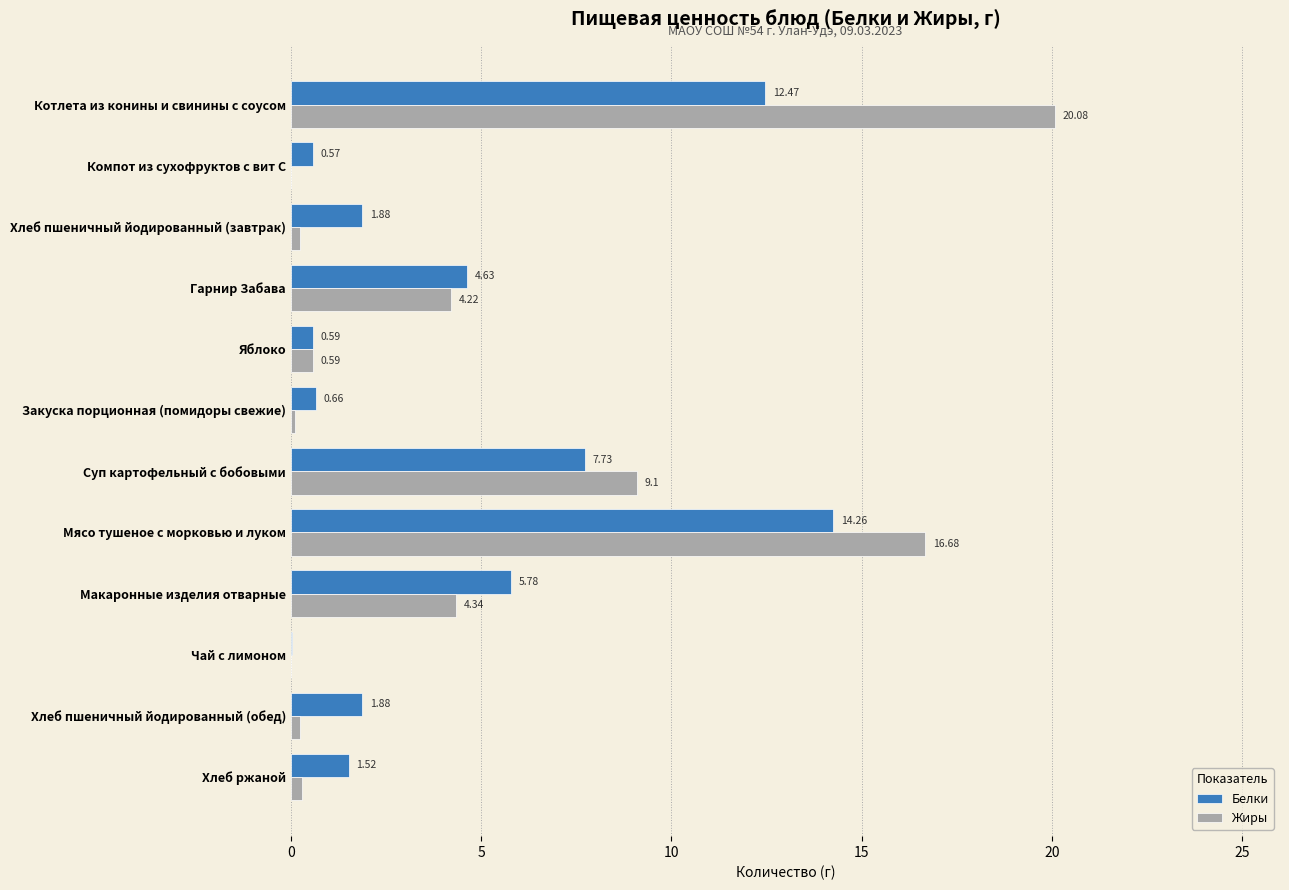

What is the total value across all series at Суп картофельный с бобовыми?

16.8